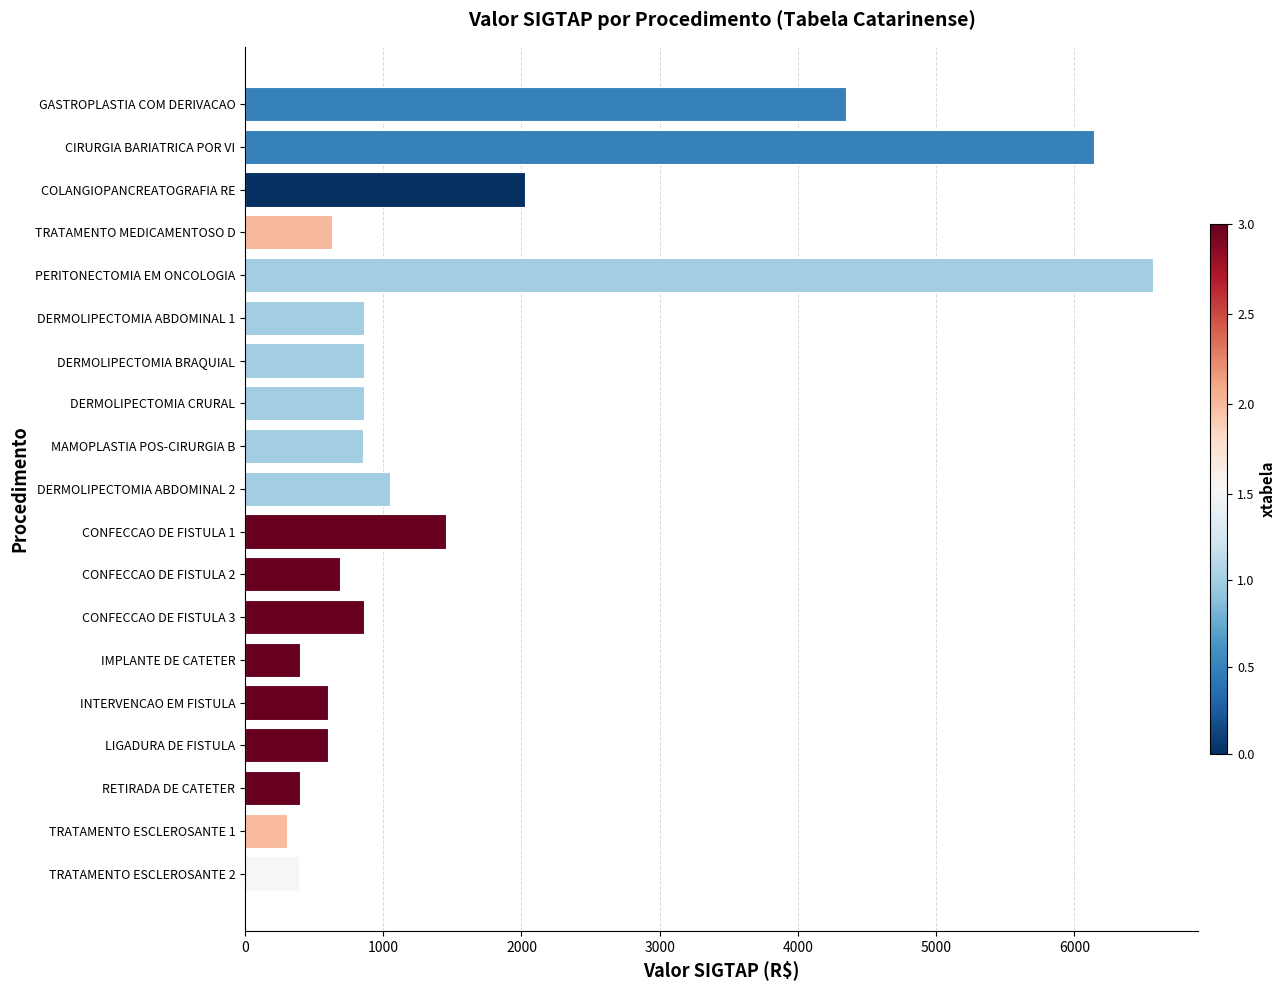

What is the ratio of the value at CIRURGIA BARIATRICA POR VI to the value at COLANGIOPANCREATOGRAFIA RE?

3.0